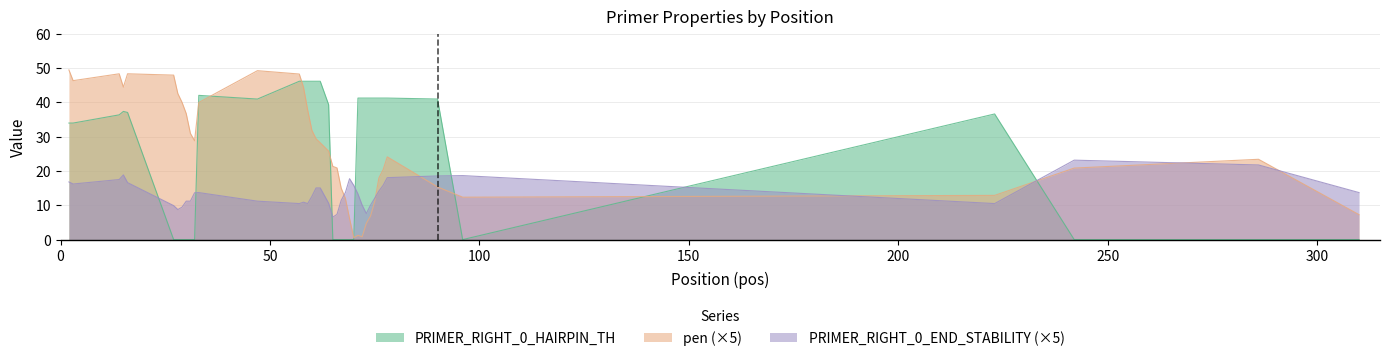

True or false: PRIMER_RIGHT_0_HAIRPIN_TH has a value of 41.2 at 27.

True